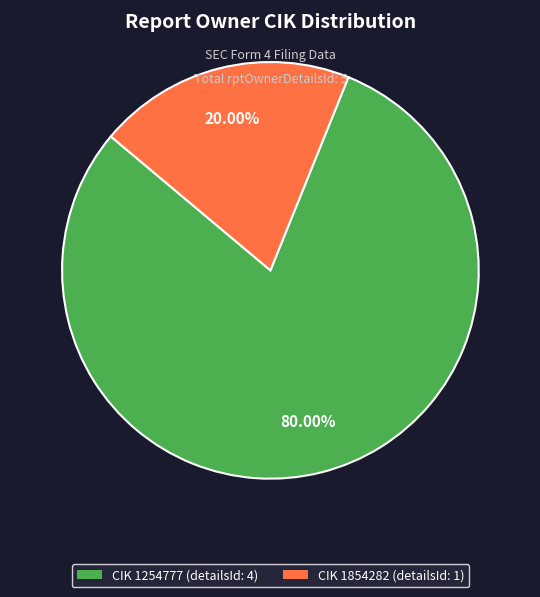

Is there any slice that represents more than half of the pie?

Yes